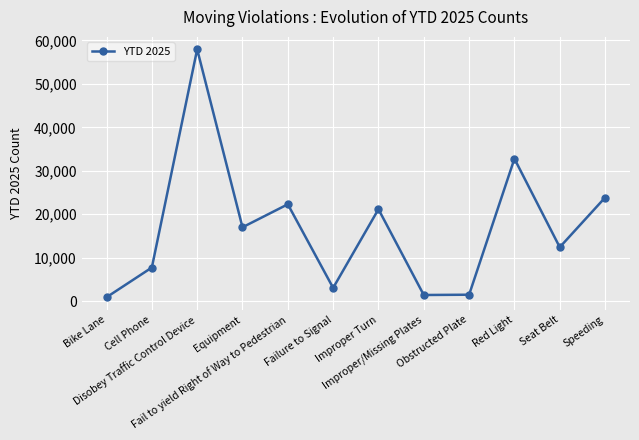

What is the value of the 5th point from the left?

22281